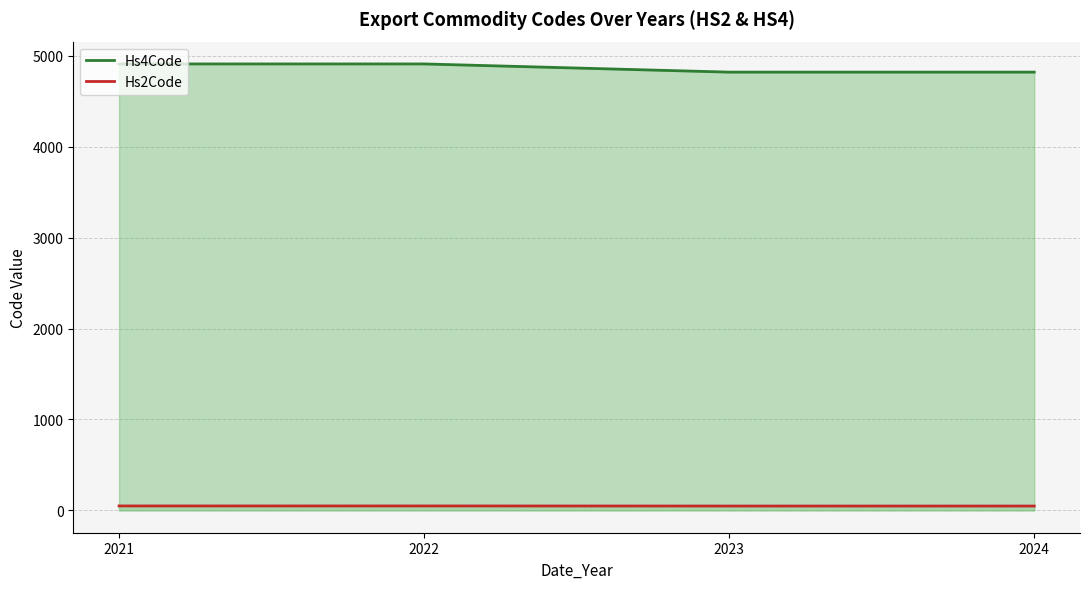

What is the value of the Hs2Code line point at the 4th from the left?

48